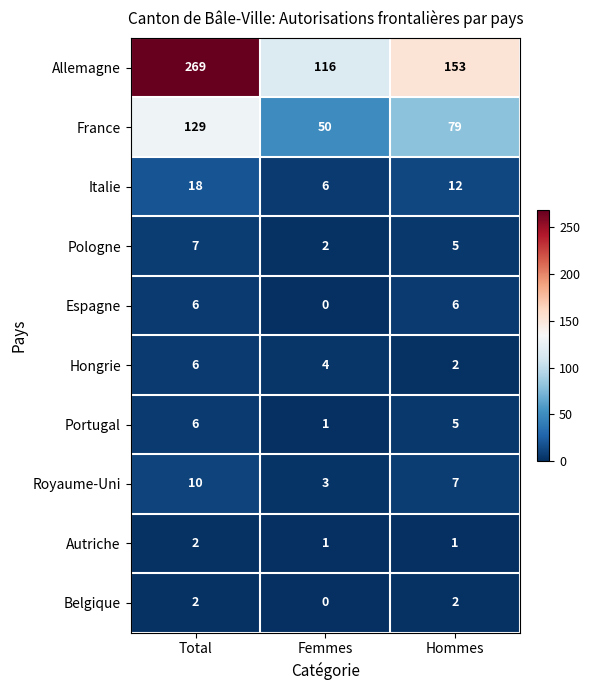

Is it true that Portugal equals 6 at Total?

True